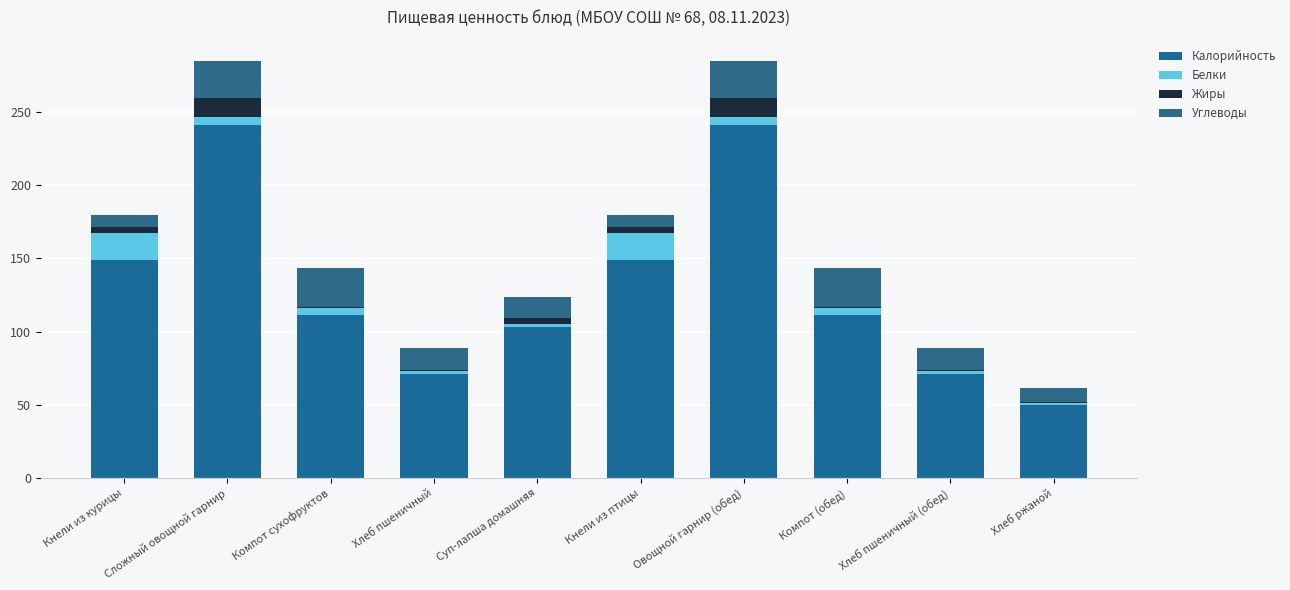

What are all the series names shown in the legend?

Калорийность, Белки, Жиры, Углеводы